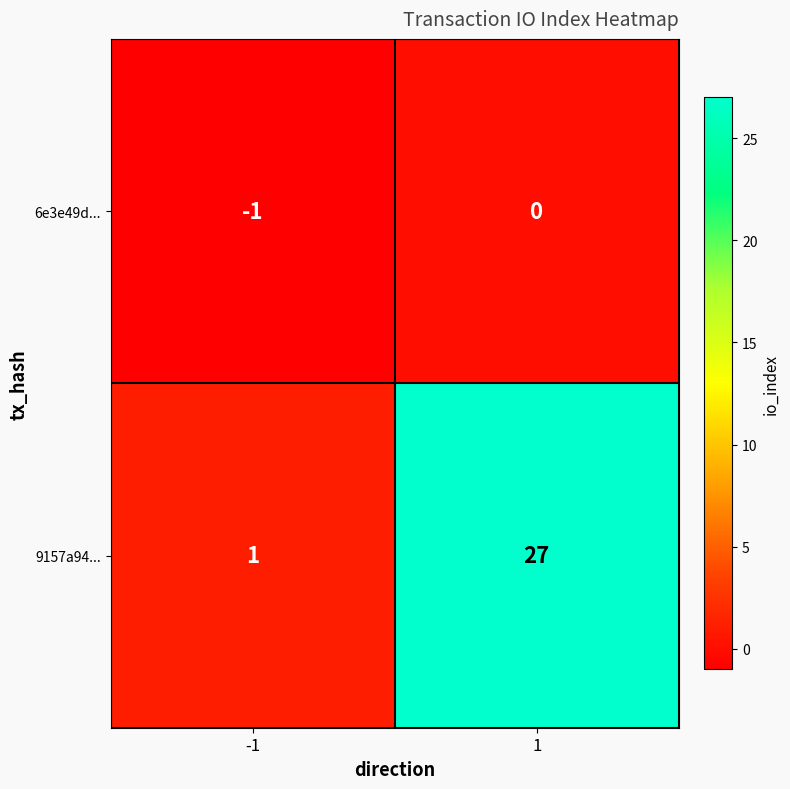

True or false: 9157a94... has a value of 27 at 1.

True